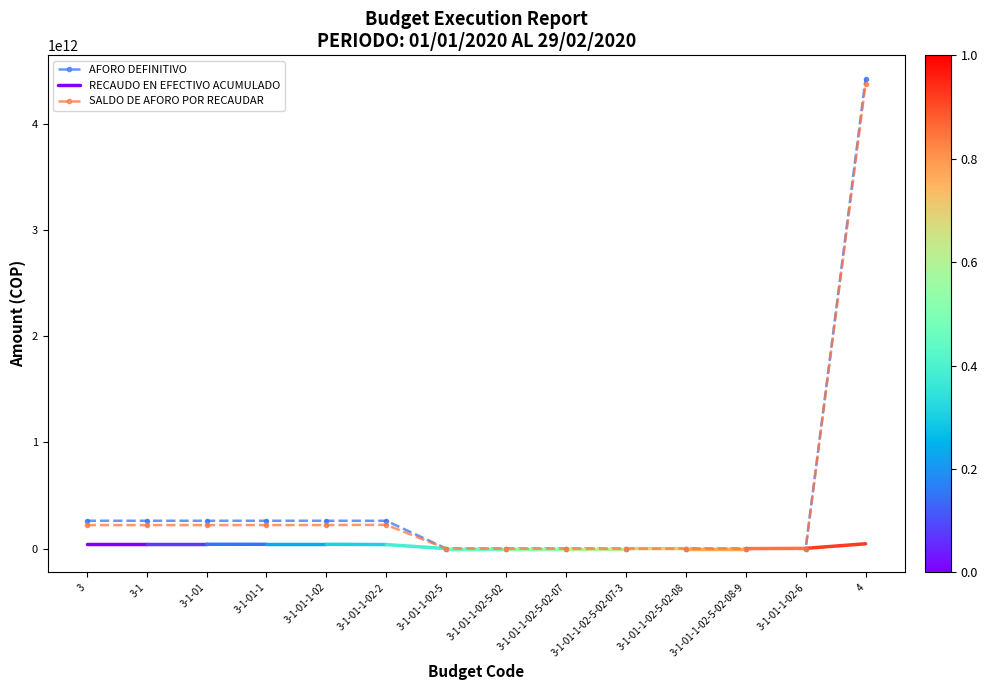

The value of SALDO DE AFORO POR RECAUDAR at 3-1-01 is 221558338980.9. True or false?

True